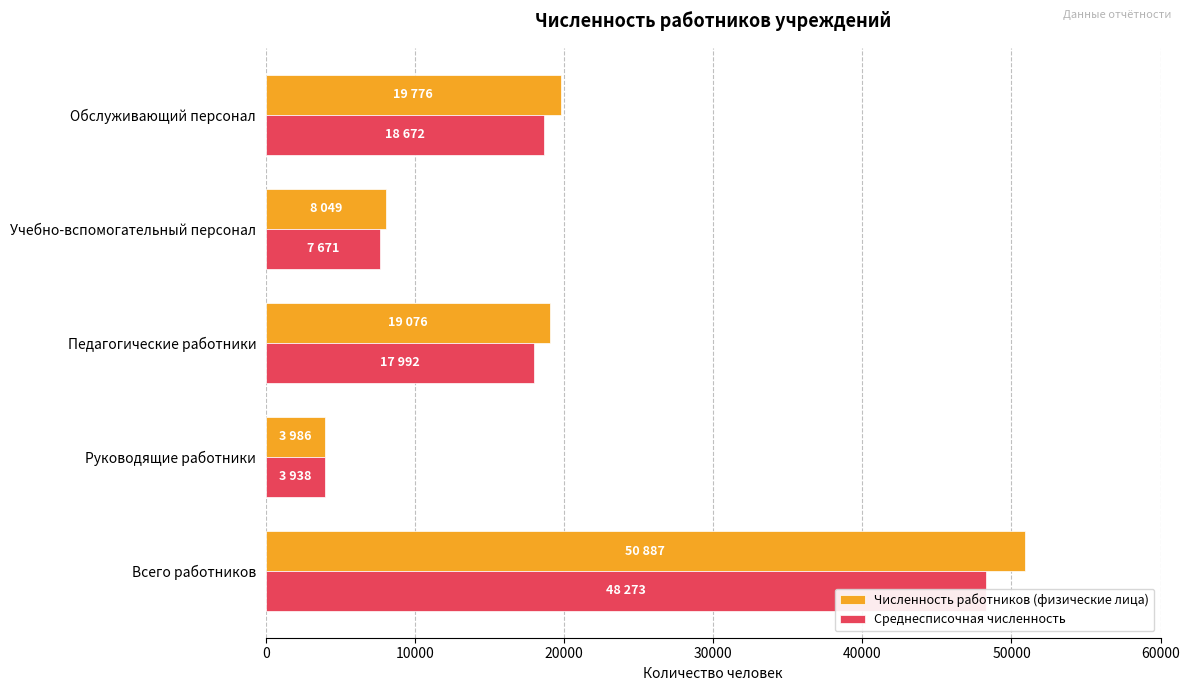

Reading right to left, transcribe all the data shown in this chart.

Численность работников (физические лица): 19776	8049	19076	3986	50887
Среднесписочная численность: 18672	7671	17992	3938	48273